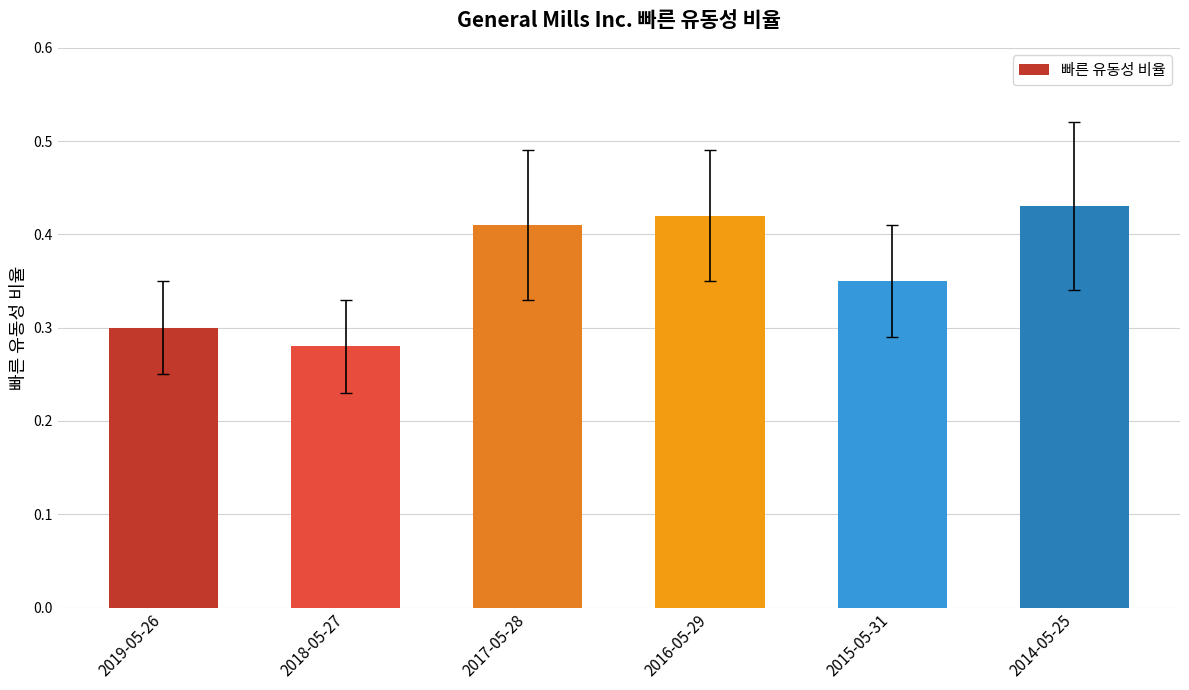

What is the difference between the values at 2018-05-27 and 2017-05-28?

0.1